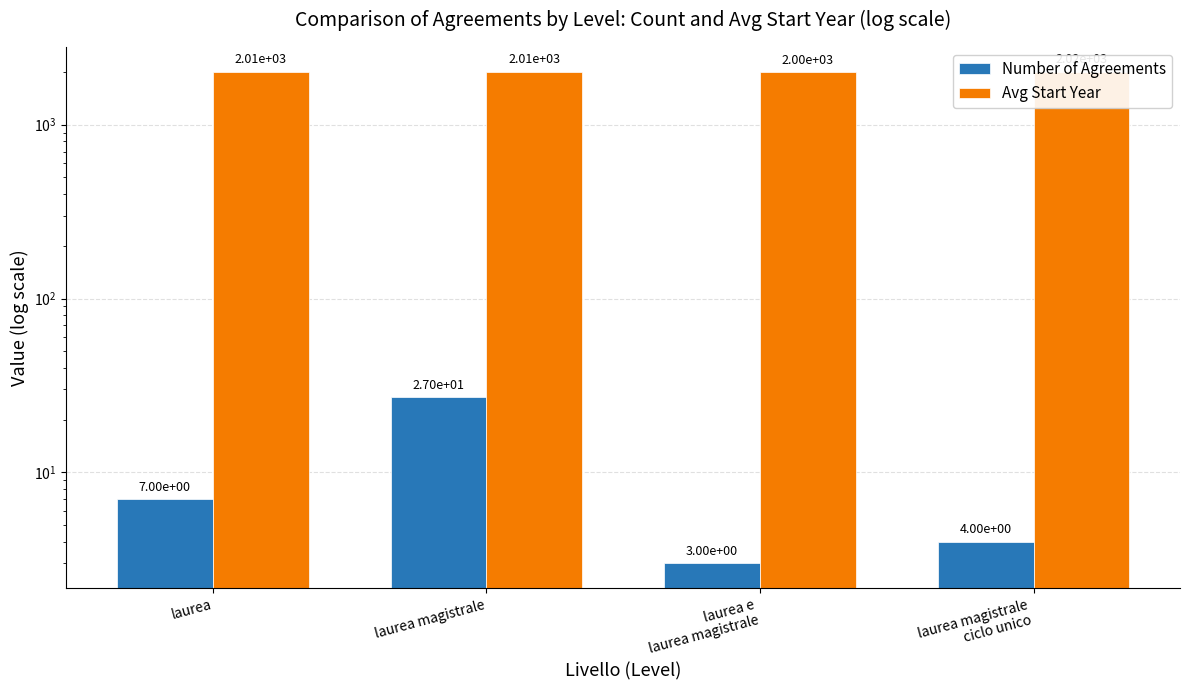

Where is Avg Start Year nearest to the value 2009?

laurea